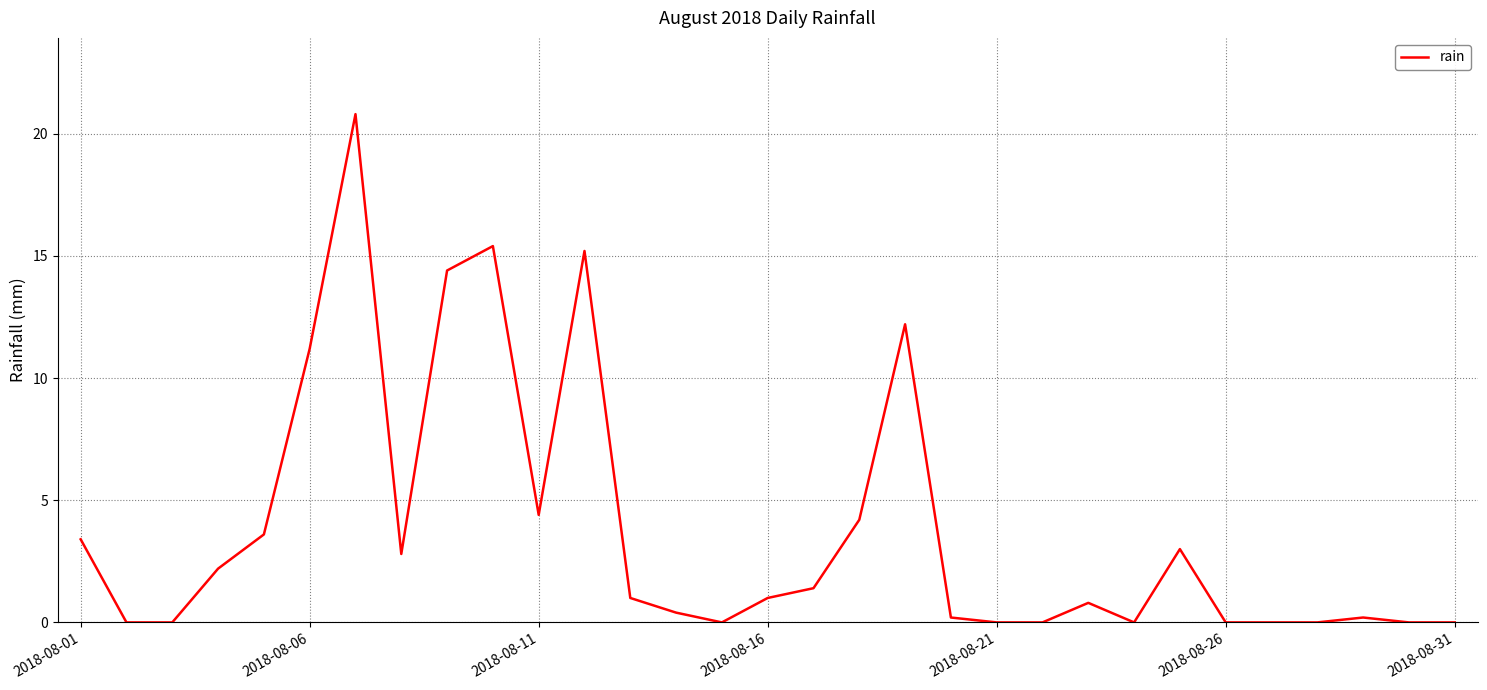

What is the difference between the maximum and minimum values?

20.8